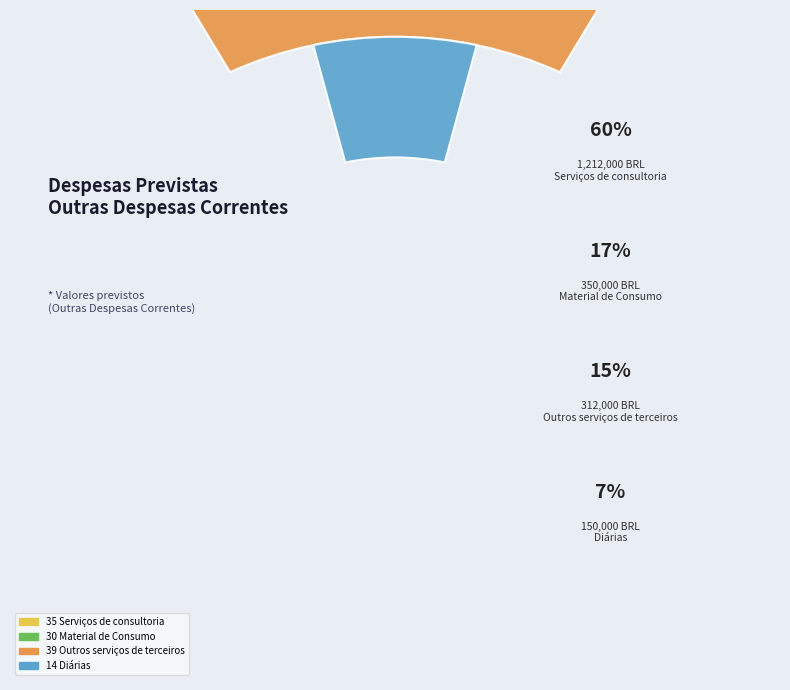

Is it true that 14 Diárias is 7% of the pie?

True